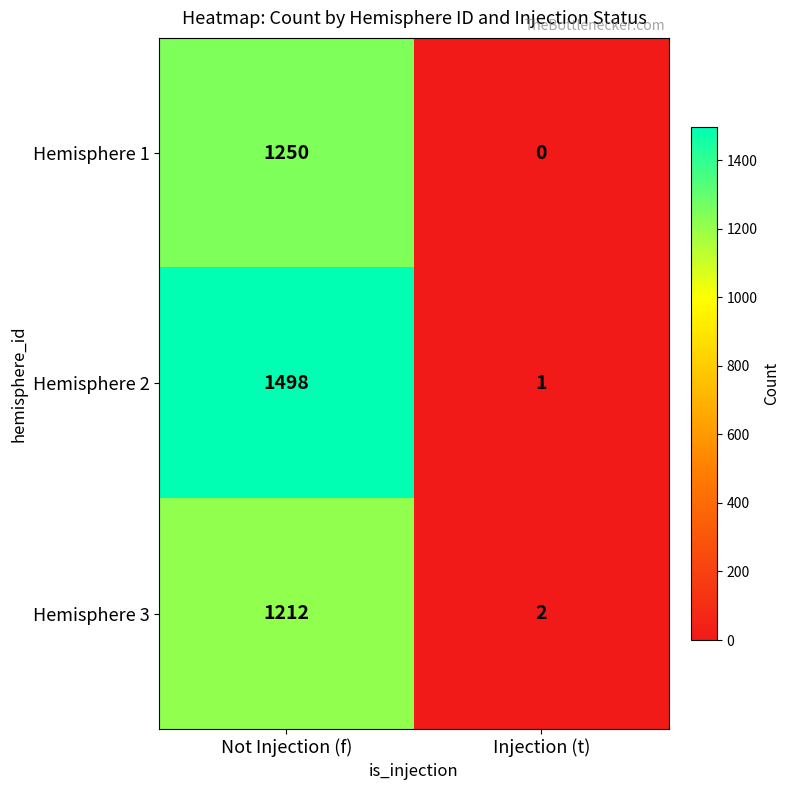

How many categories are shown in the chart?

2